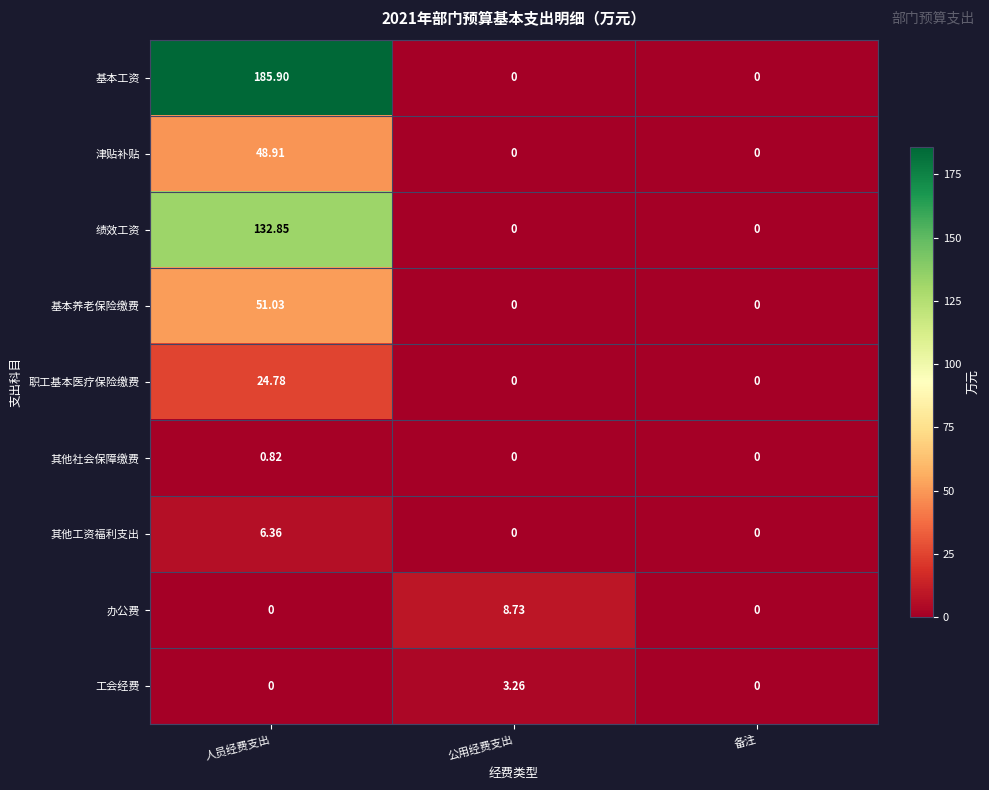

Which series has the widest spread of values?

基本工资